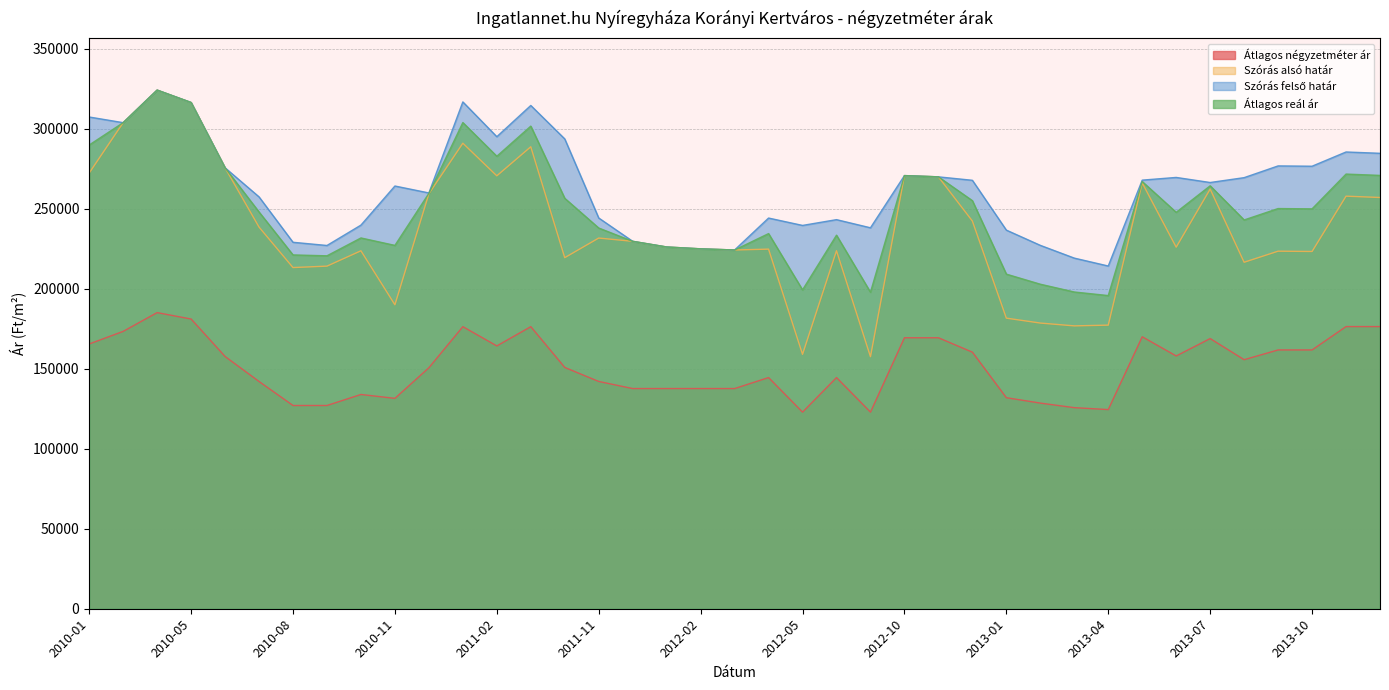

Which category has the highest value across all series?

2010-03